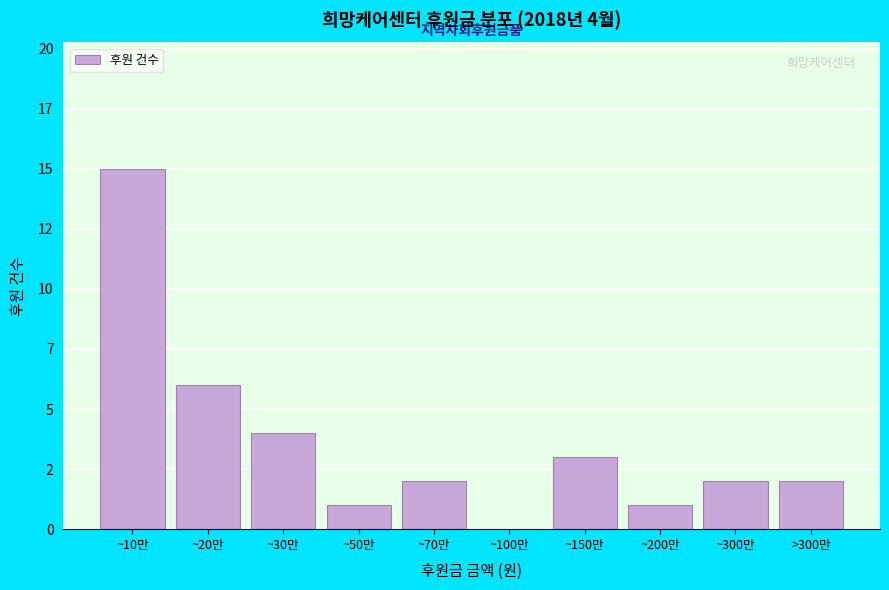

Are the bars horizontal?

No